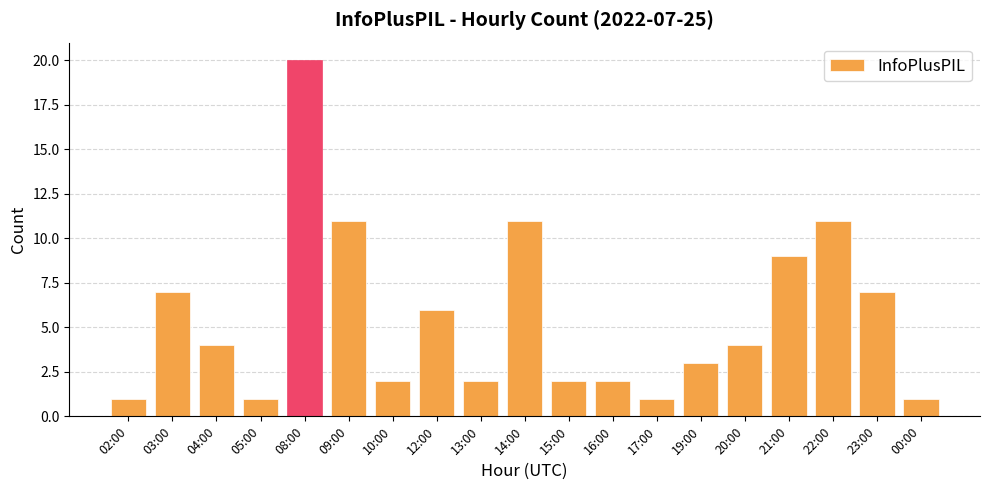

What is the value of the 1st bar from the left?

1